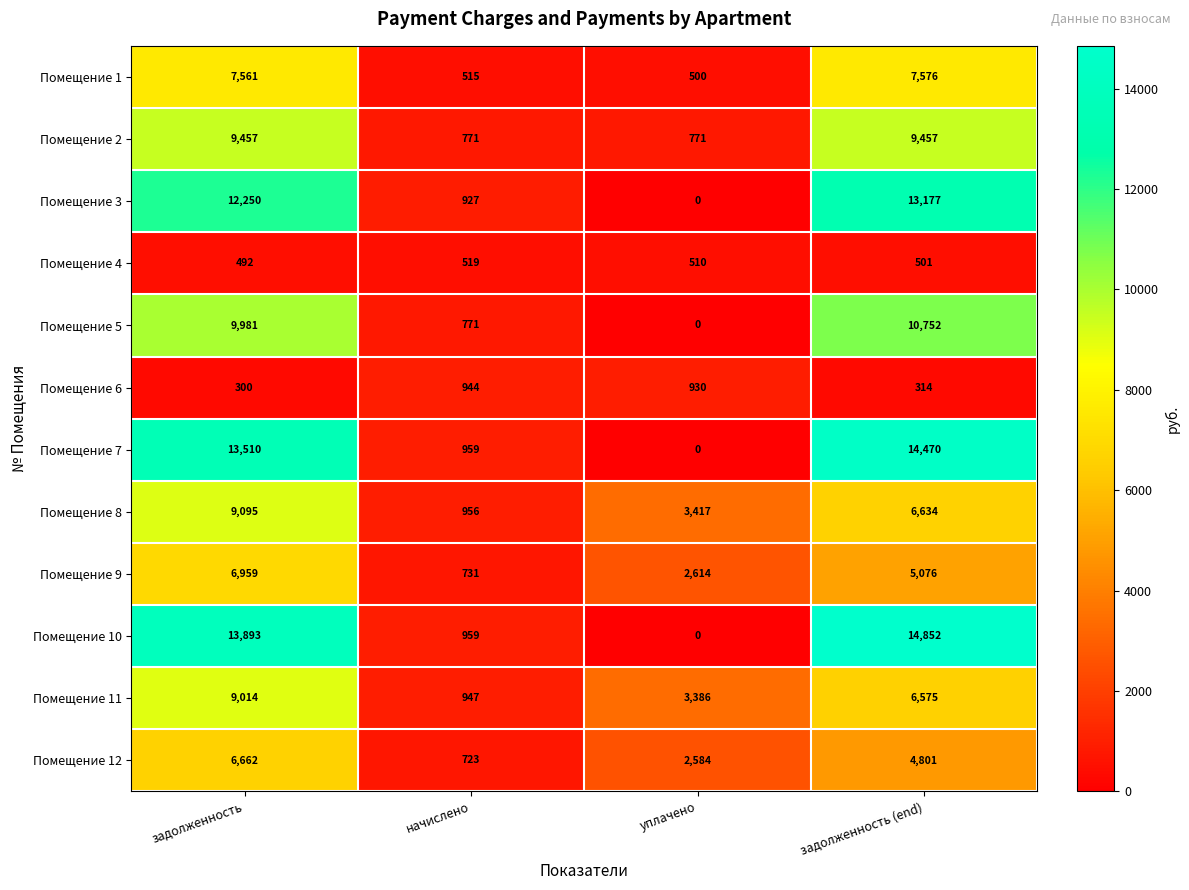

Read the Помещение 6 value at задолженность (end), to the nearest 10.

310